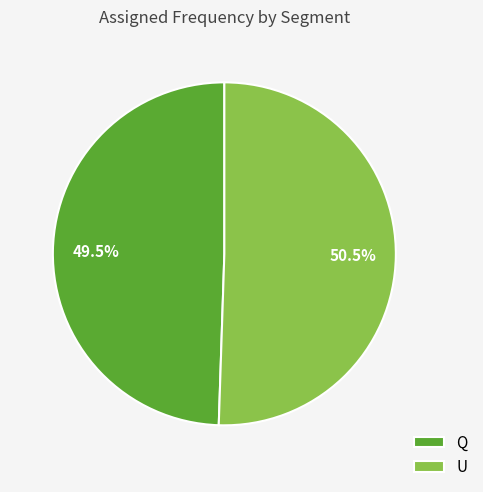

Which slice is the smallest?

Q